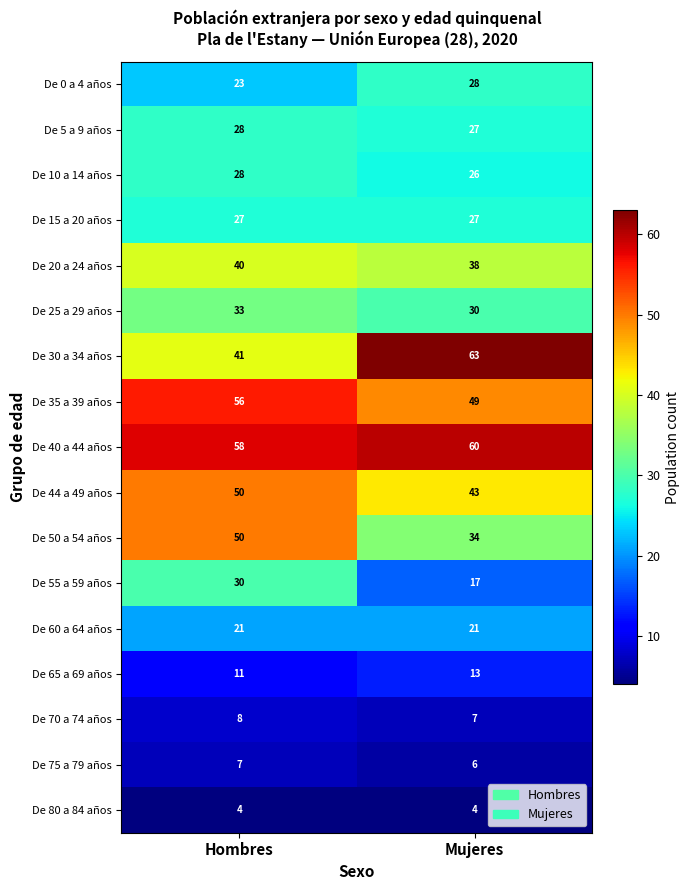

What is the sum of all De 5 a 9 años values?

55